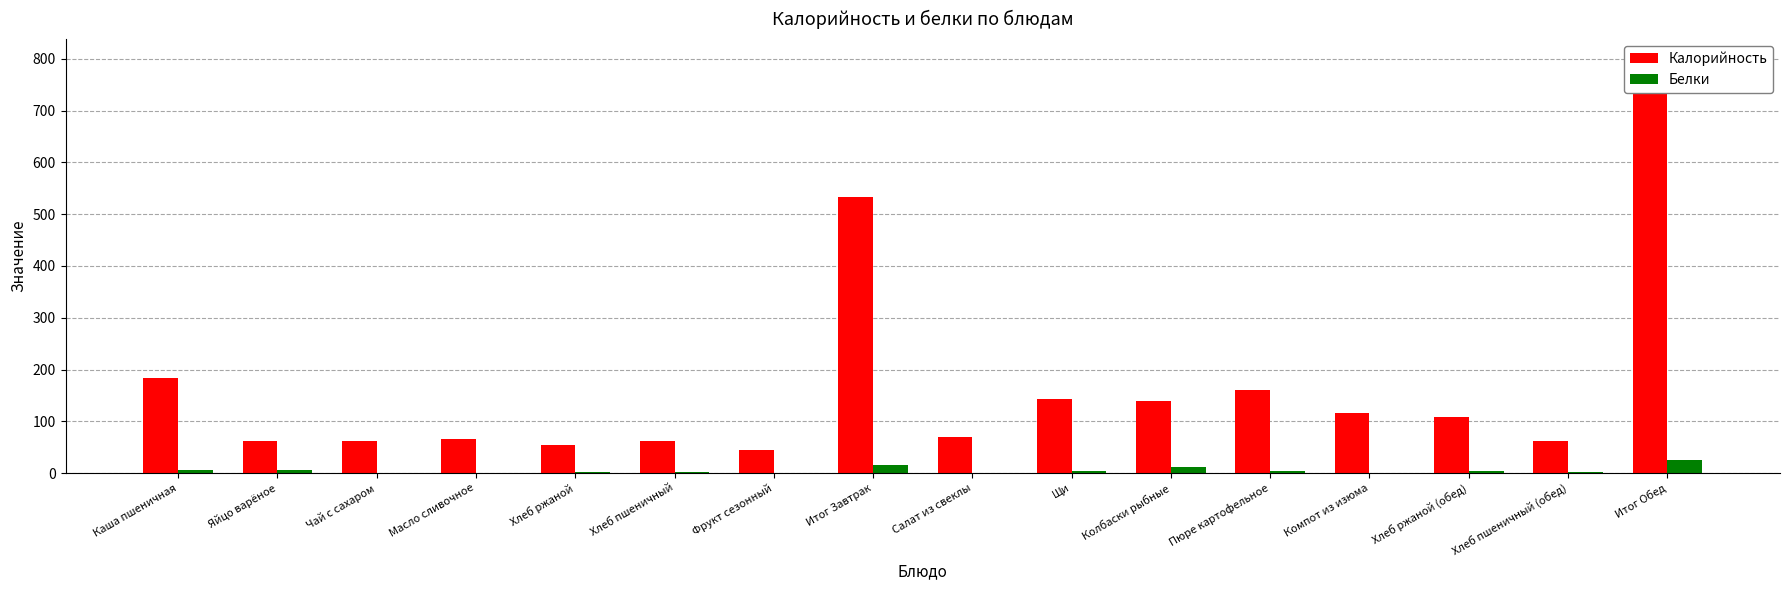

Reading left to right, transcribe all the data shown in this chart.

Калорийность: 183.0	62.8	61.6	66.0	54.0	61.0	45.0	533.4	69.0	142.9	139.6	160.4	116.8	108.5	61.0	798.3
Белки: 5.8	5.1	0.0	0.0	1.5	2.0	0.4	15.6	0.9	3.2	11.0	3.2	0.3	3.0	2.0	24.4